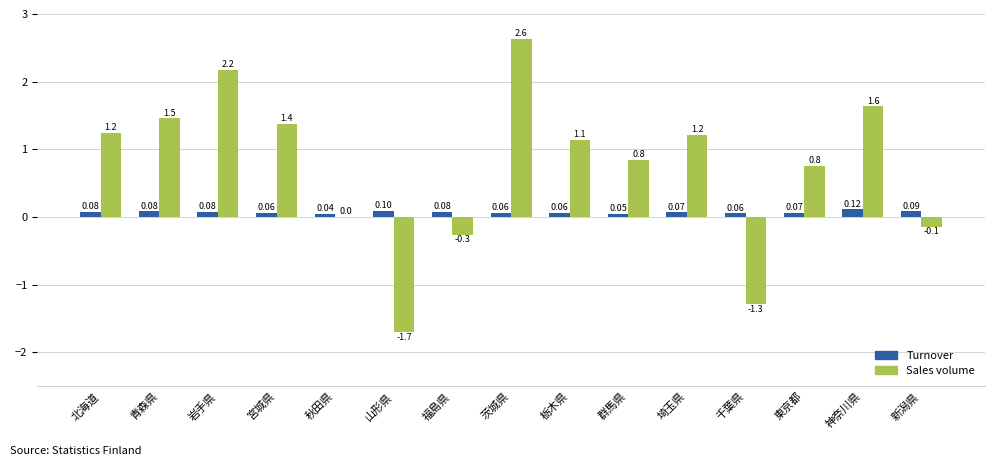

Which series has the largest total across all categories?

Sales volume